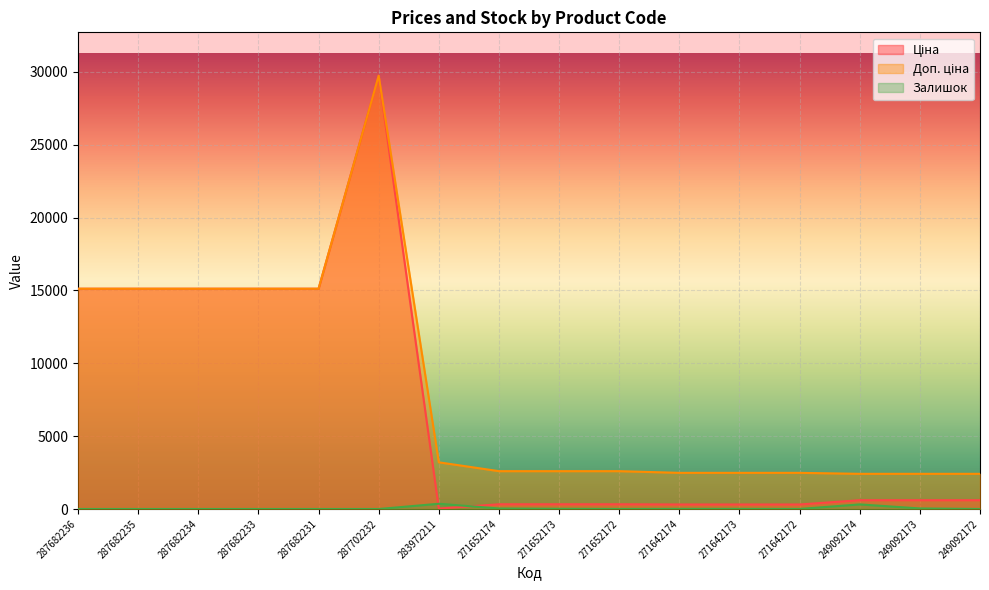

Which series has the largest total across all categories?

Доп. ціна